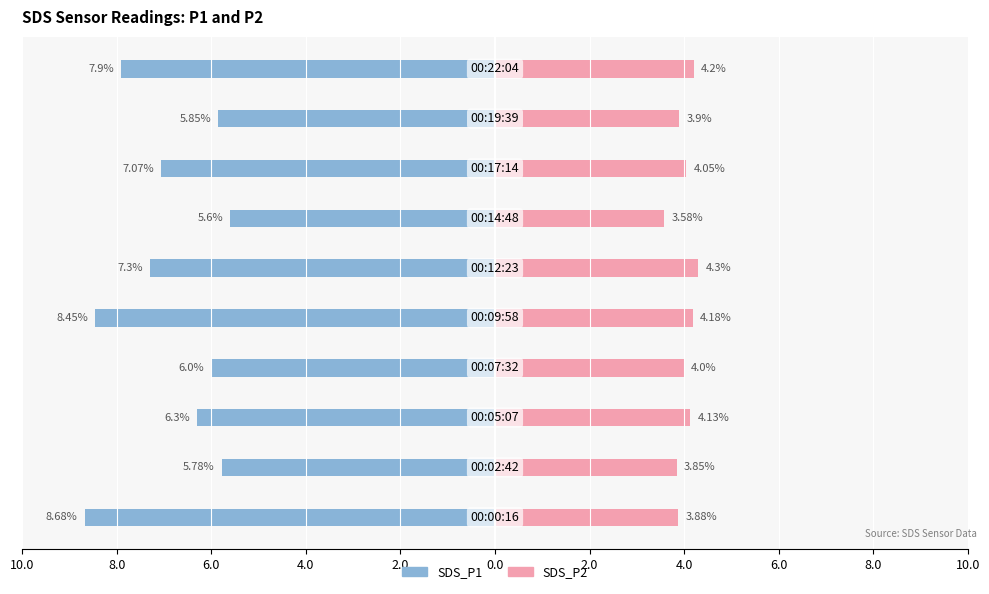

Reading left to right, transcribe all the data shown in this chart.

SDS_P1: 10.0=-8.7	8.0=-5.8	6.0=-6.3	4.0=-6.0	2.0=-8.4	0.0=-7.3	2.0=-5.6	4.0=-7.1	6.0=-5.8	8.0=-7.9
SDS_P2: 10.0=3.9	8.0=3.9	6.0=4.1	4.0=4.0	2.0=4.2	0.0=4.3	2.0=3.6	4.0=4.0	6.0=3.9	8.0=4.2